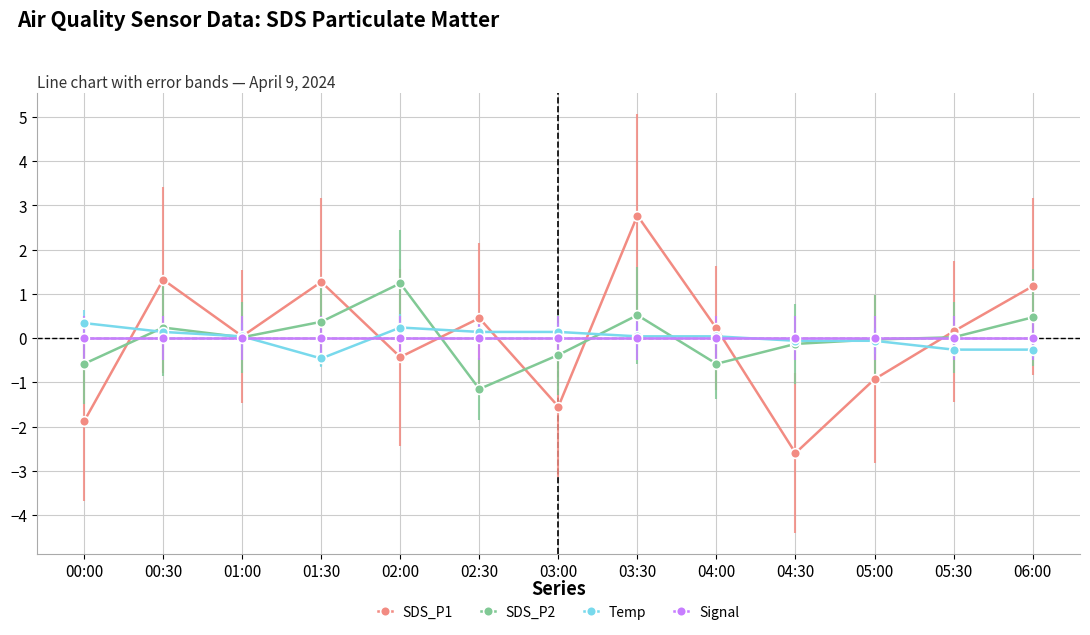

What are all the series names shown in the legend?

SDS_P1, SDS_P2, Temp, Signal